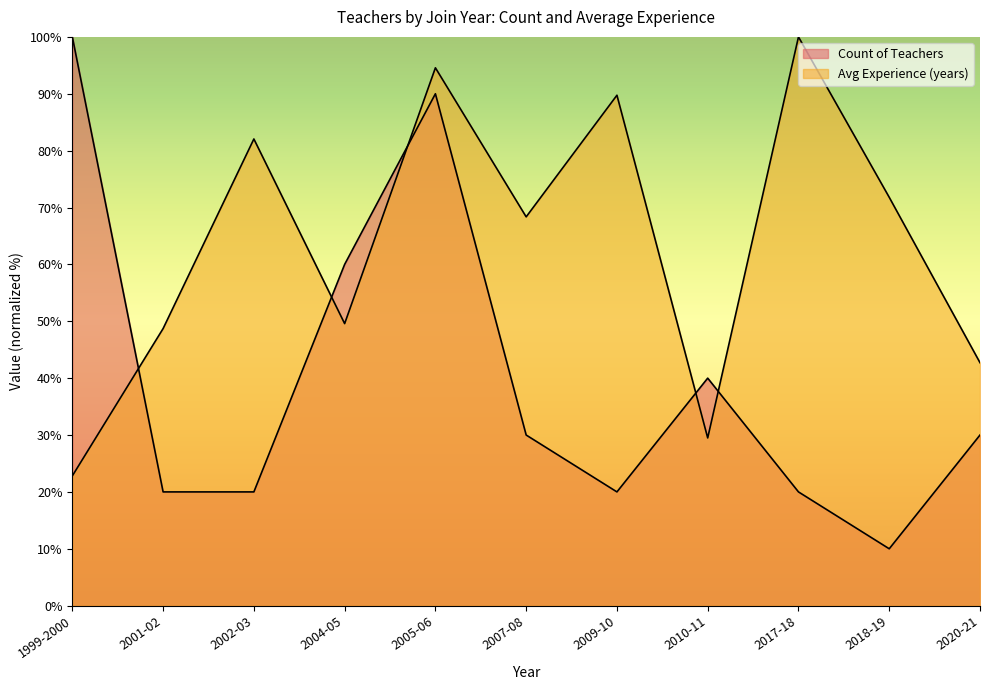

At how many categories does at least one series exceed 48?

9